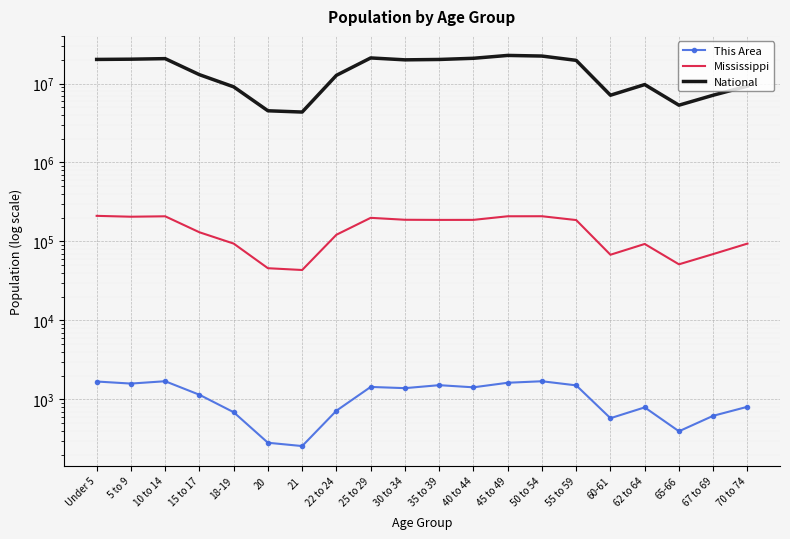

True or false: National has more than 0 interior local peaks.

True